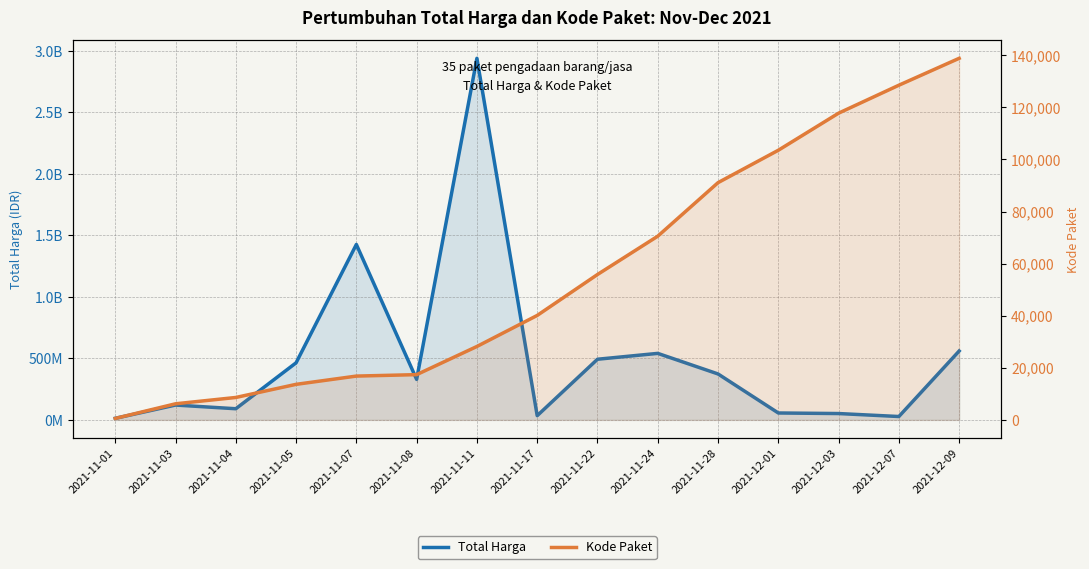

Which series has the widest spread of values?

Total Harga